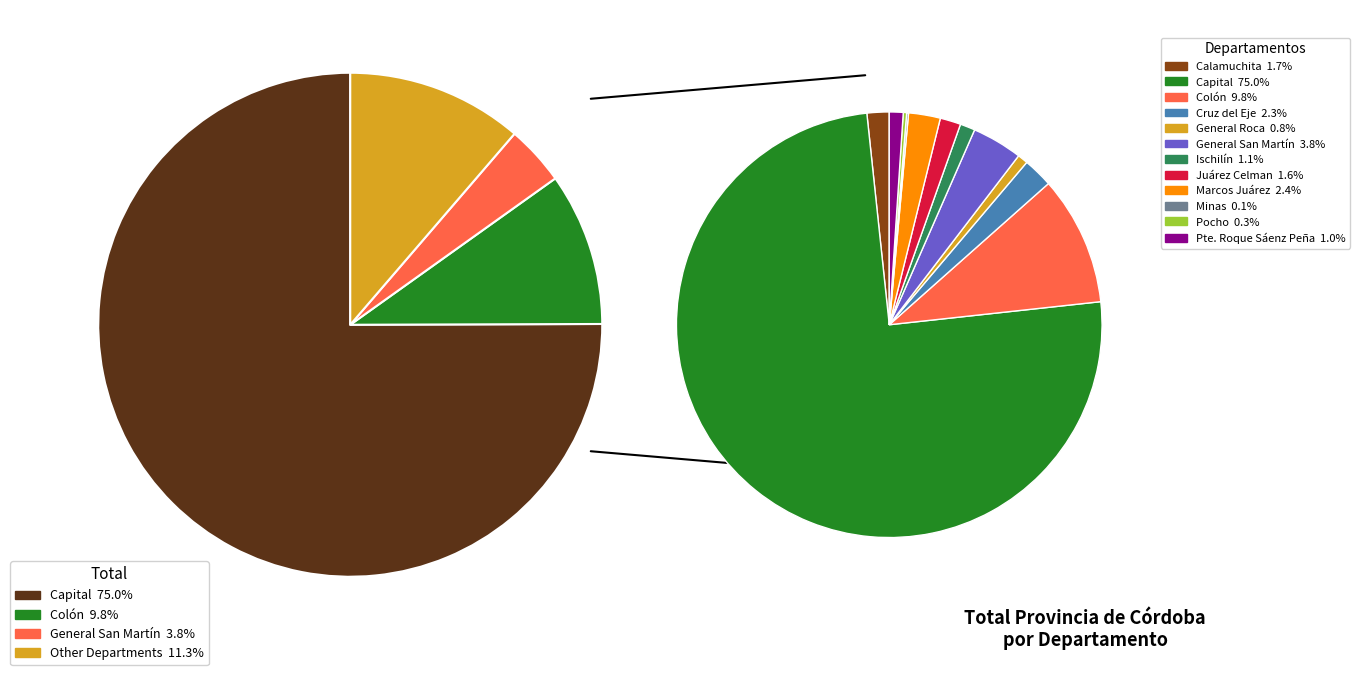

What percentage do Marcos Juárez and Capital together represent?

77.5%